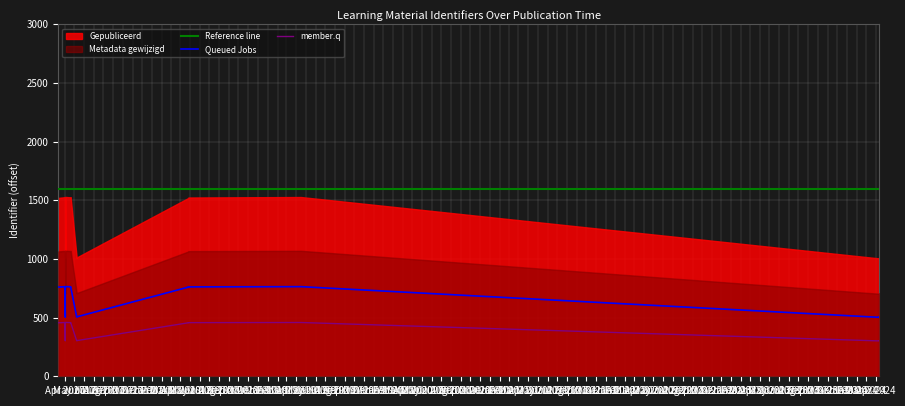

What is the total value across all series at May 2018?

2404.0